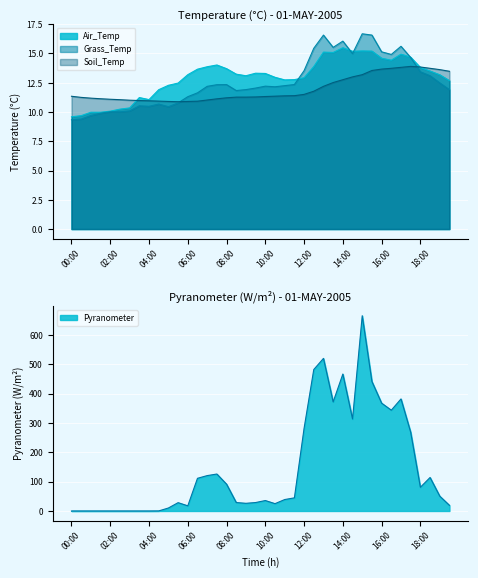

What is the greatest value displayed?

16.7